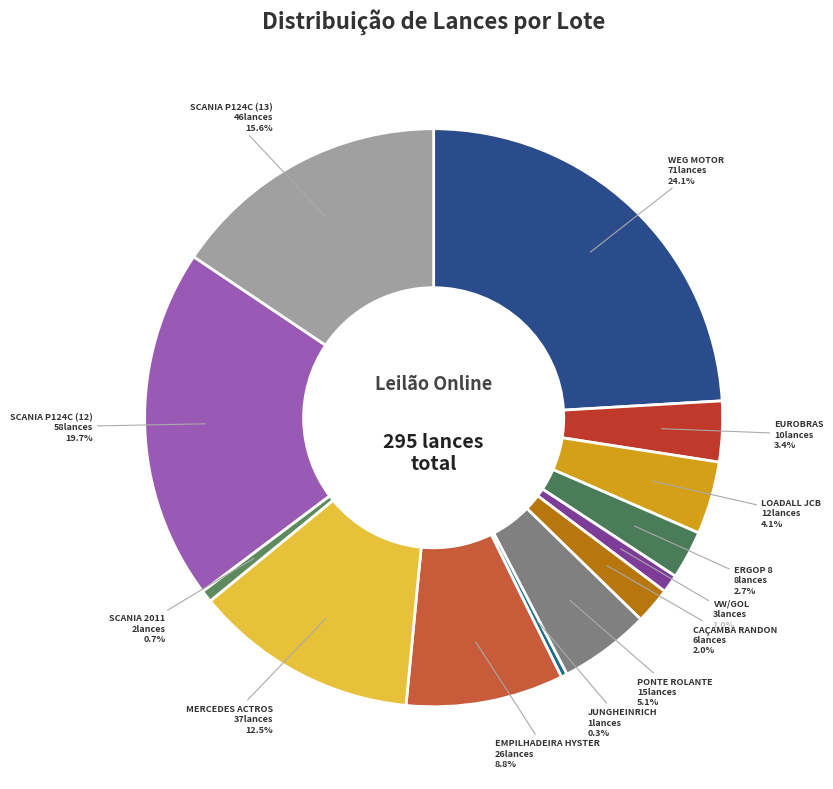

Count the number of slices in the pie.

13